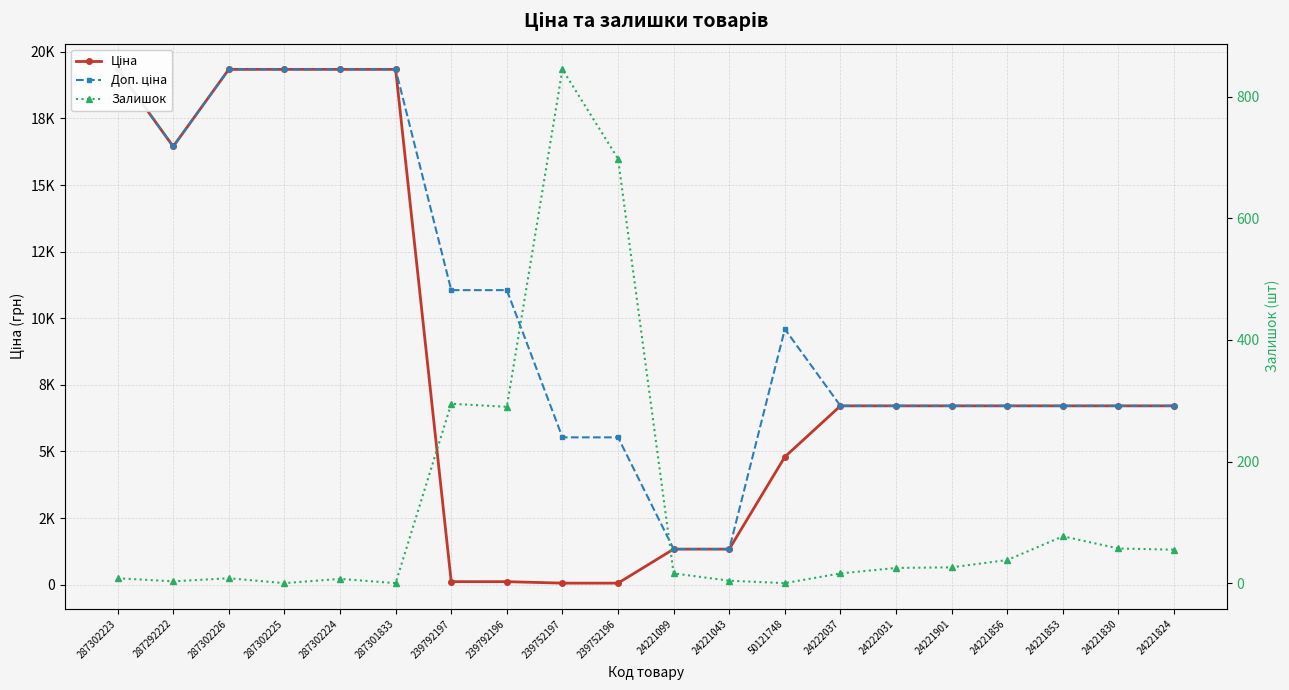

True or false: Доп. ціна has more than 1 interior local peaks.

False